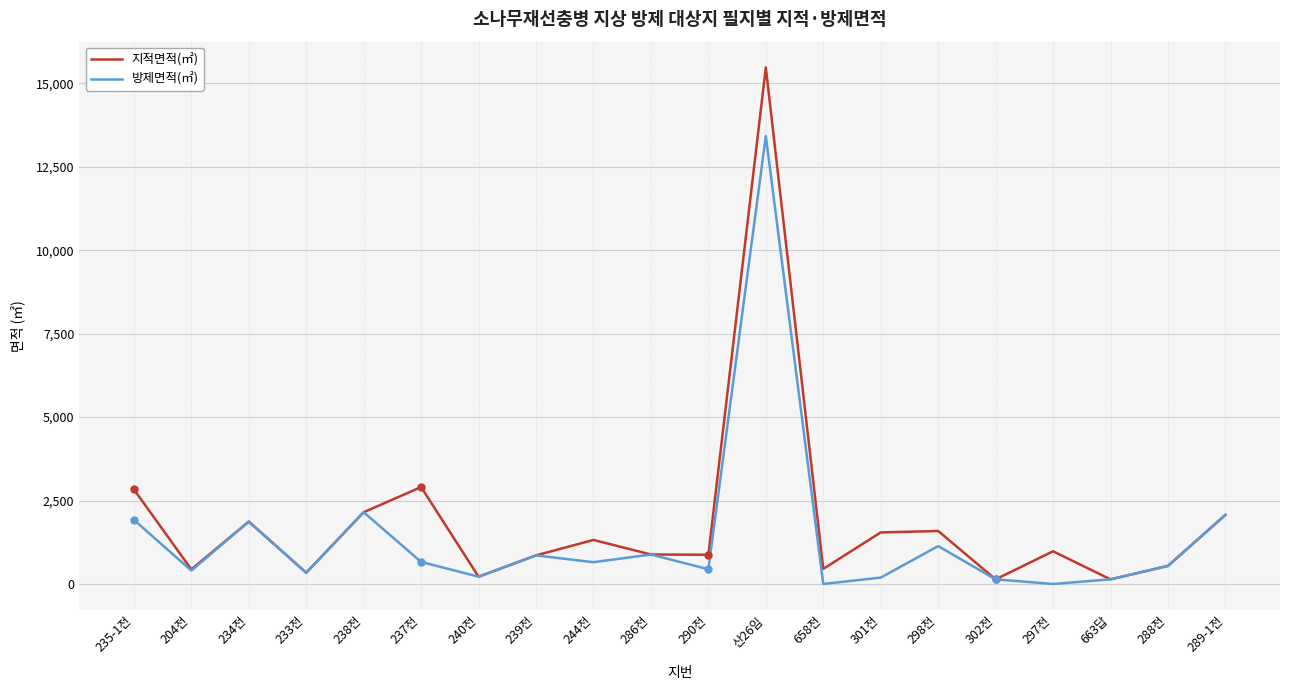

Read the 방제면적(㎡) value at 658전.

3.6